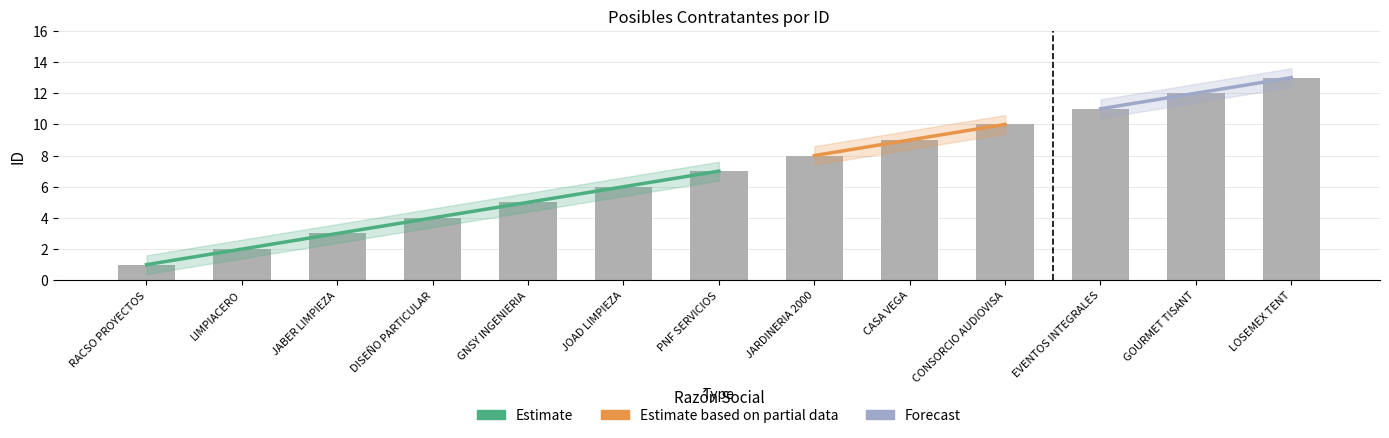

What is the label of the 7th bar from the left?

PNF SERVICIOS